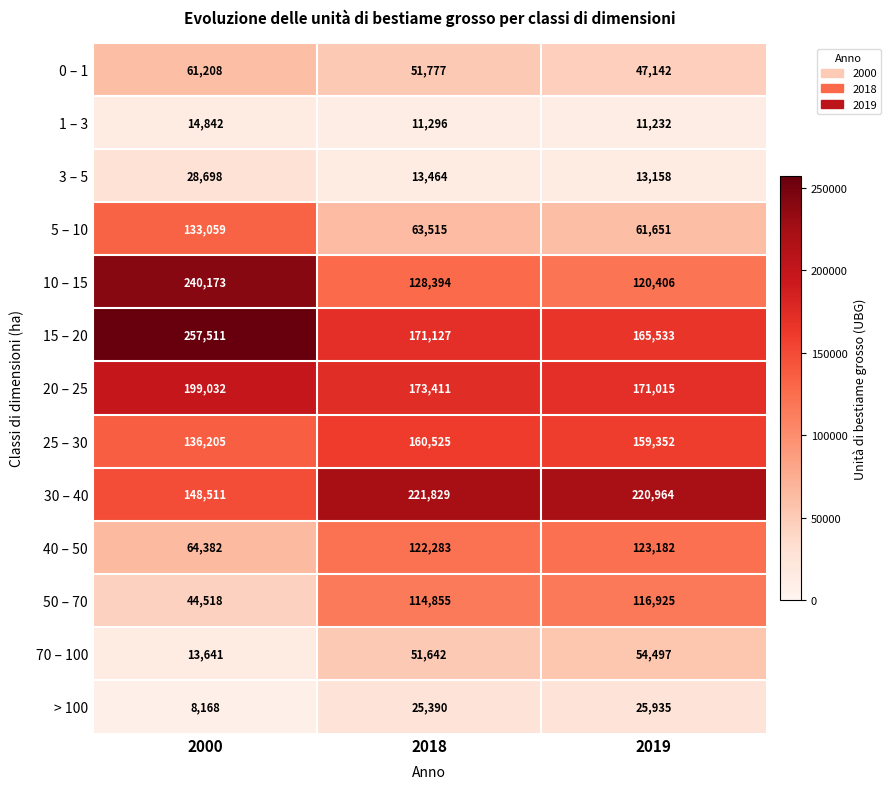

At 2018, list the series in order from largest to smallest.

30 – 40, 20 – 25, 15 – 20, 25 – 30, 10 – 15, 40 – 50, 50 – 70, 5 – 10, 0 – 1, 70 – 100, > 100, 3 – 5, 1 – 3